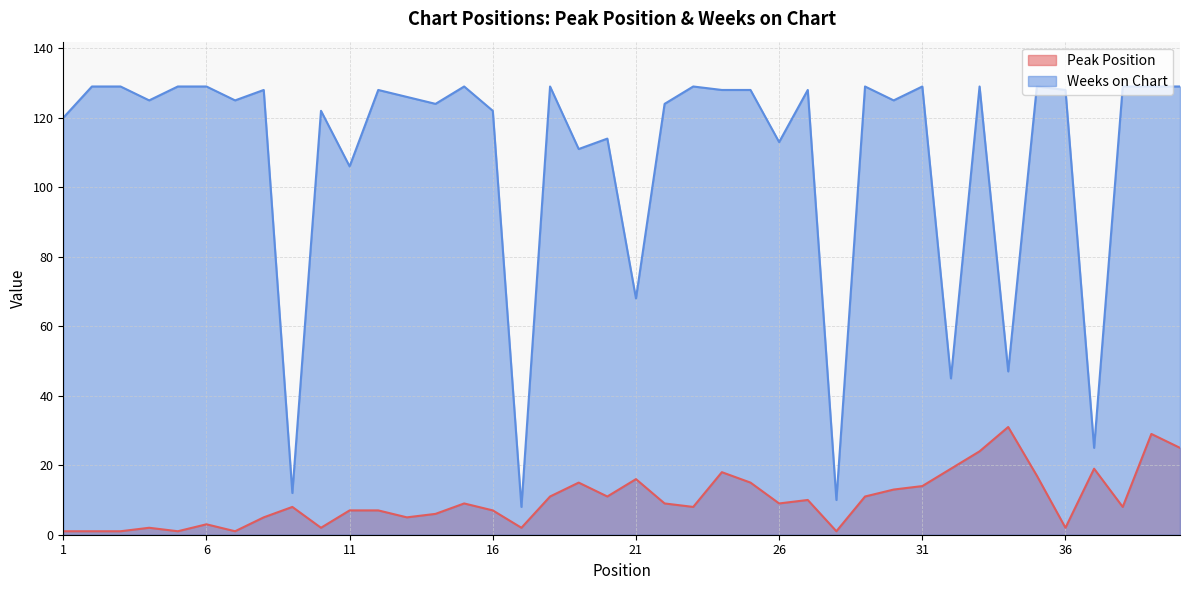

How many lines are shown in the chart?

2